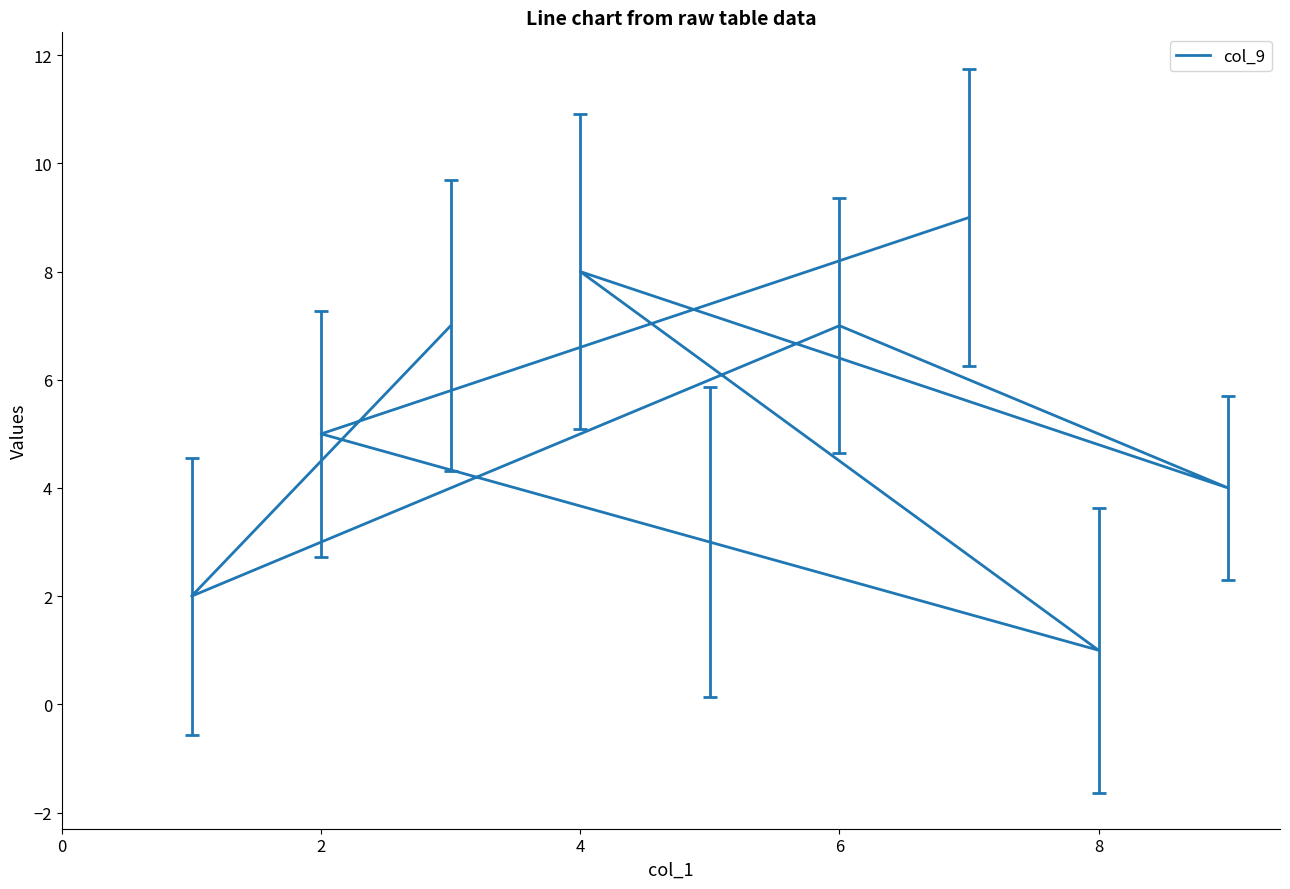

What is the smallest value displayed?

1